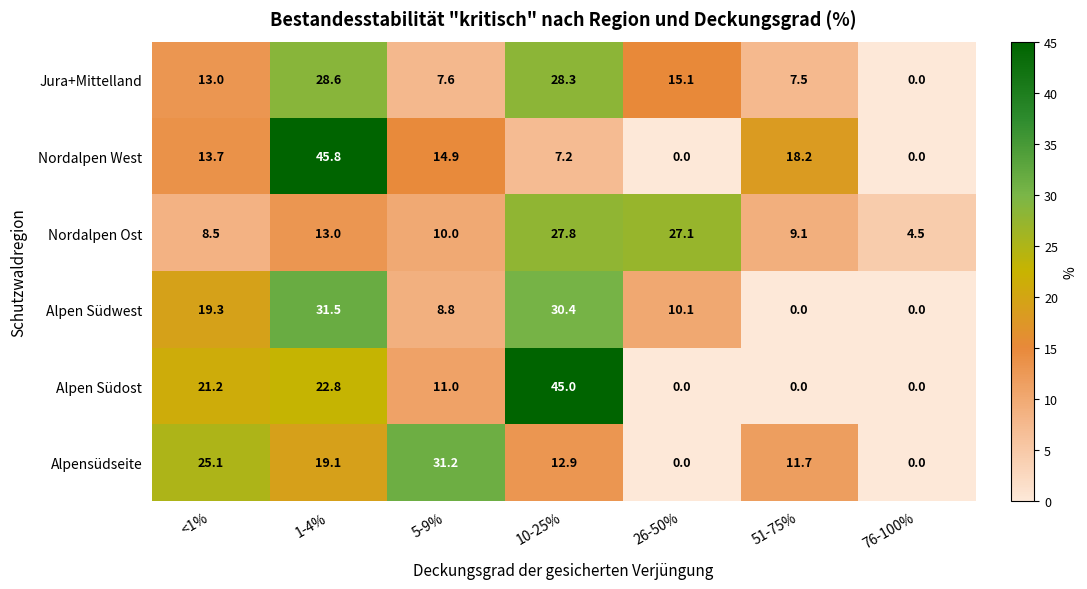

What is the difference between the second highest and minimum values in the Nordalpen Ost series?

22.6